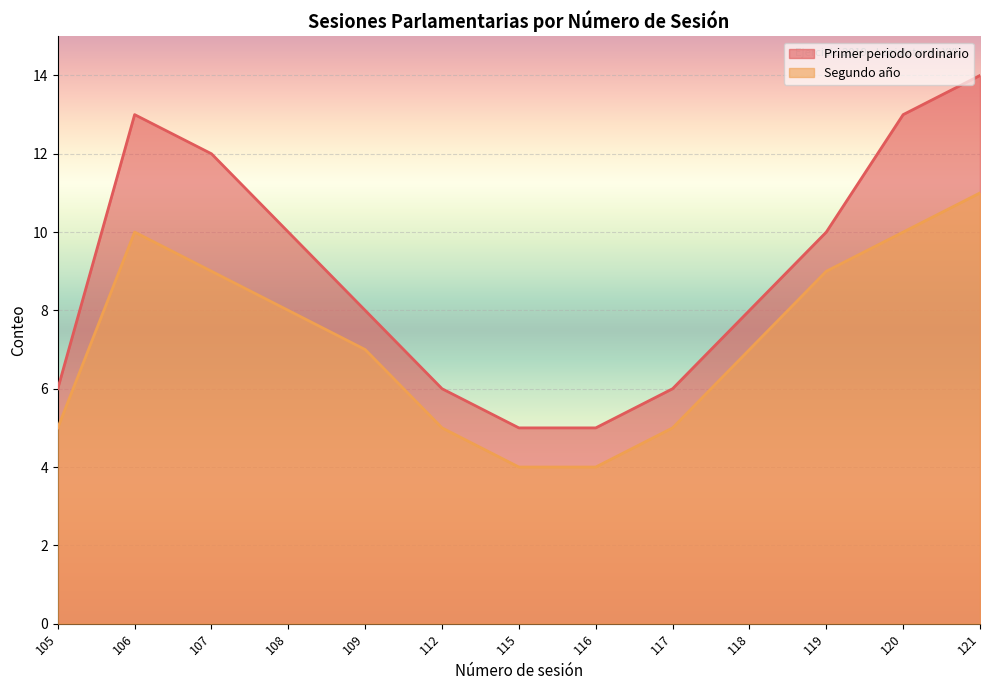

What is the greatest value displayed?

14